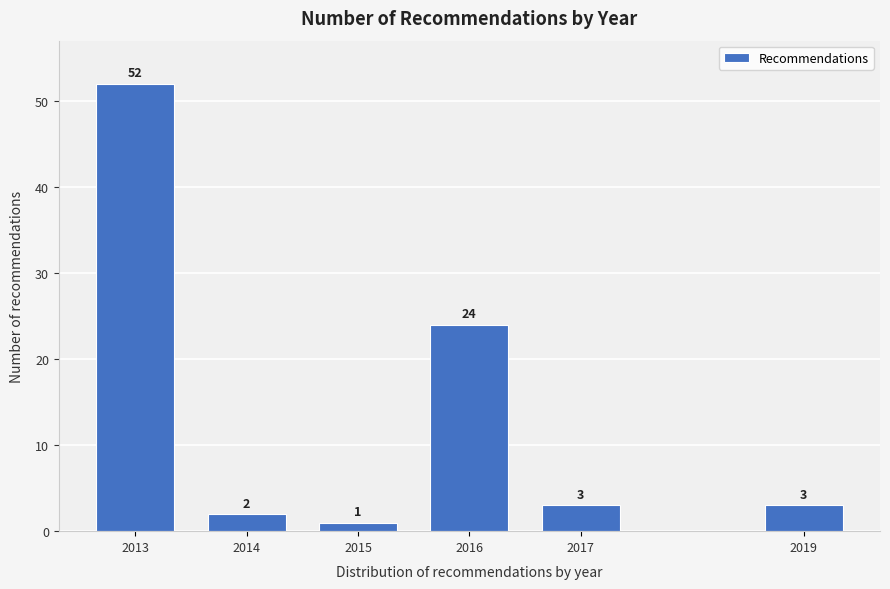

Reading left to right, what are all the values shown in this chart?

2013=52	2014=2	2015=1	2016=24	2017=3	2019=3